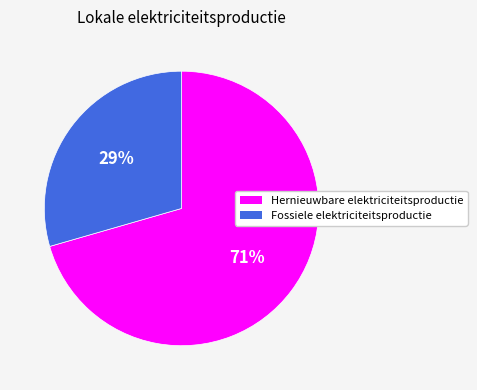

What is the ratio of the value at Hernieuwbare elektriciteitsproductie to the value at Fossiele elektriciteitsproductie?

2.4